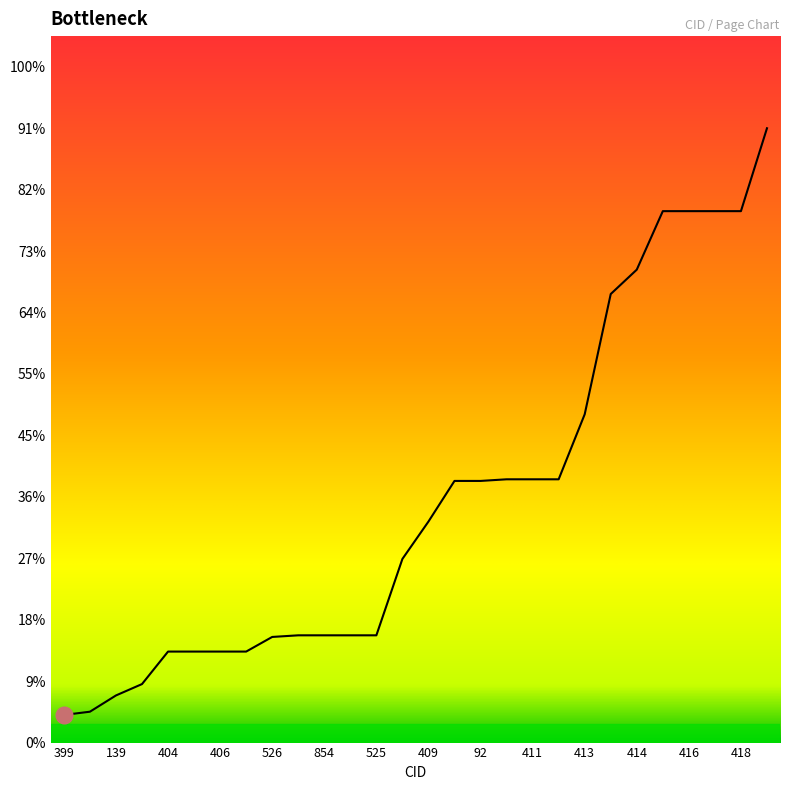

What is the label of the 22nd point from the left?

124